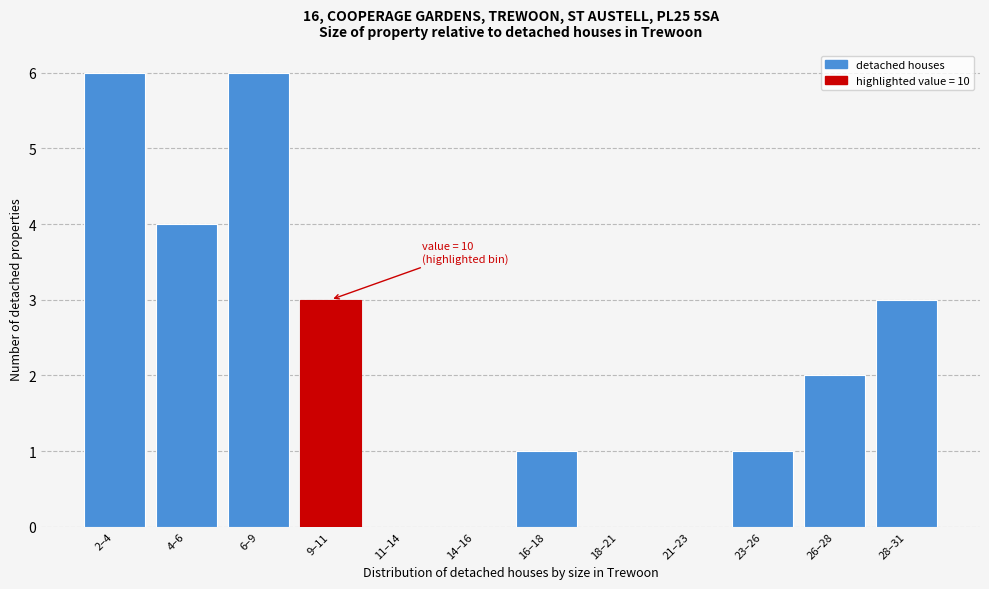

Reading left to right, what are all the values shown in this chart?

2–4=6	4–6=4	6–9=6	9–11=3	11–14=0	14–16=0	16–18=1	18–21=0	21–23=0	23–26=1	26–28=2	28–31=3